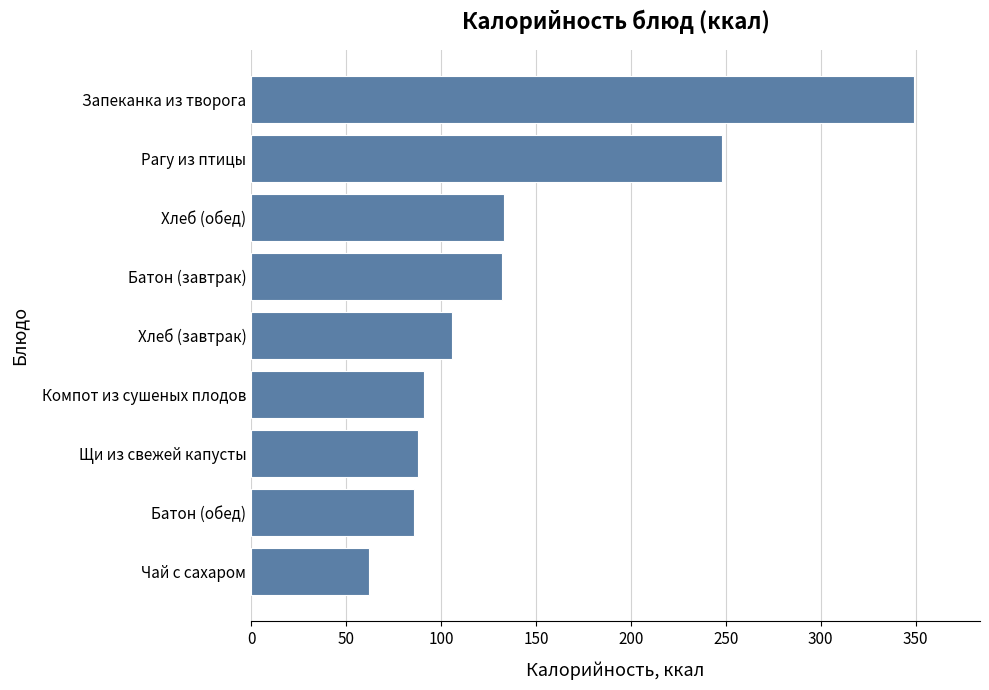

At which category does the chart reach its peak across all series?

Запеканка из творога